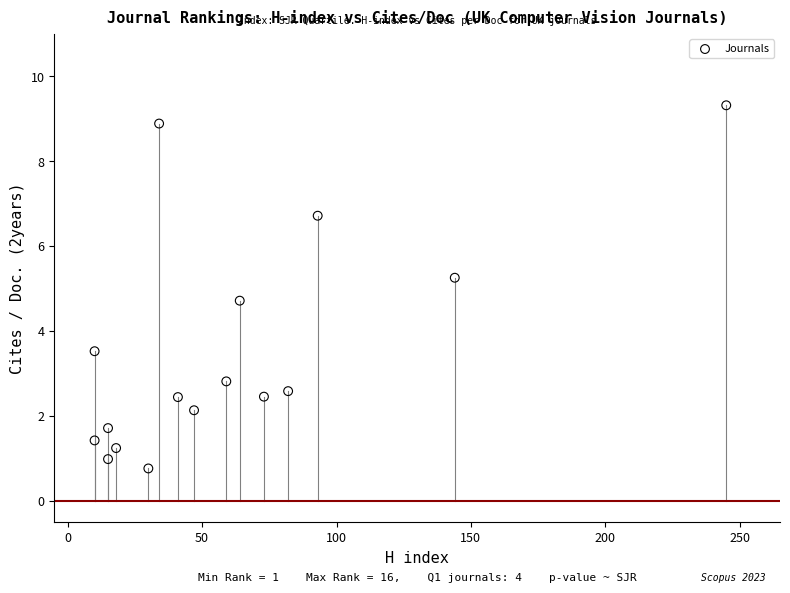

What is the range of X values (max minus min)?

235.0